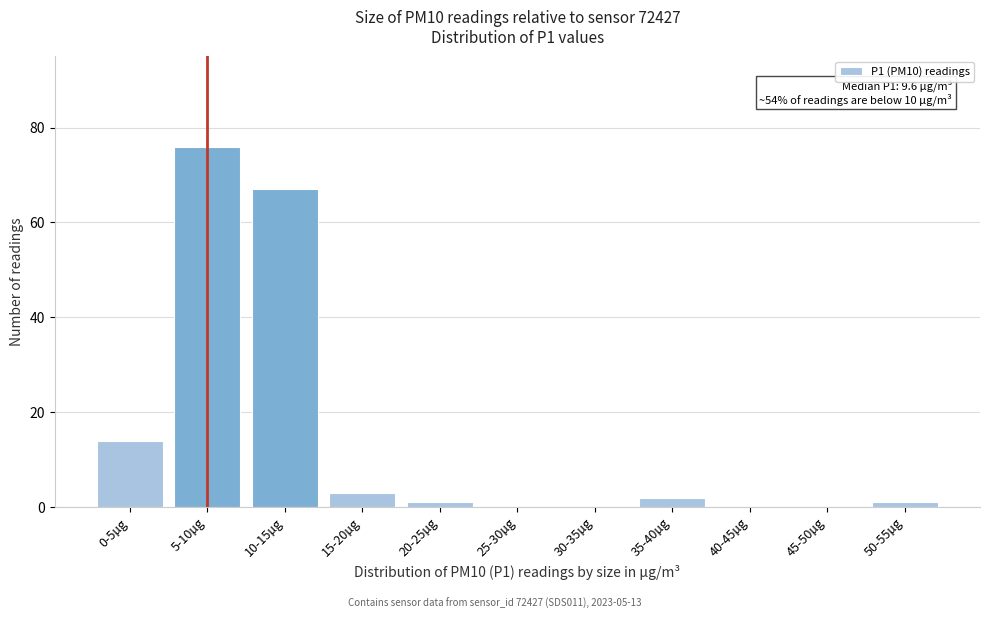

Reading left to right, transcribe all the data shown in this chart.

0-5µg=14	5-10µg=76	10-15µg=67	15-20µg=3	20-25µg=1	25-30µg=0	30-35µg=0	35-40µg=2	40-45µg=0	45-50µg=0	50-55µg=1